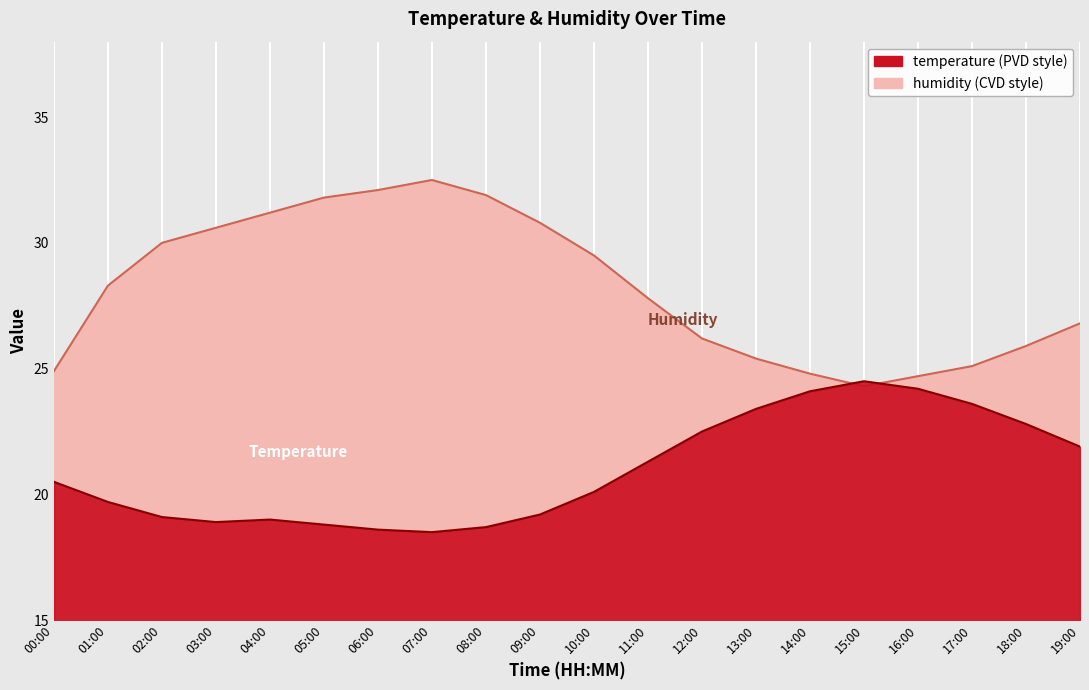

What is the difference between the humidity values at 18:00 and 16:00?

1.2